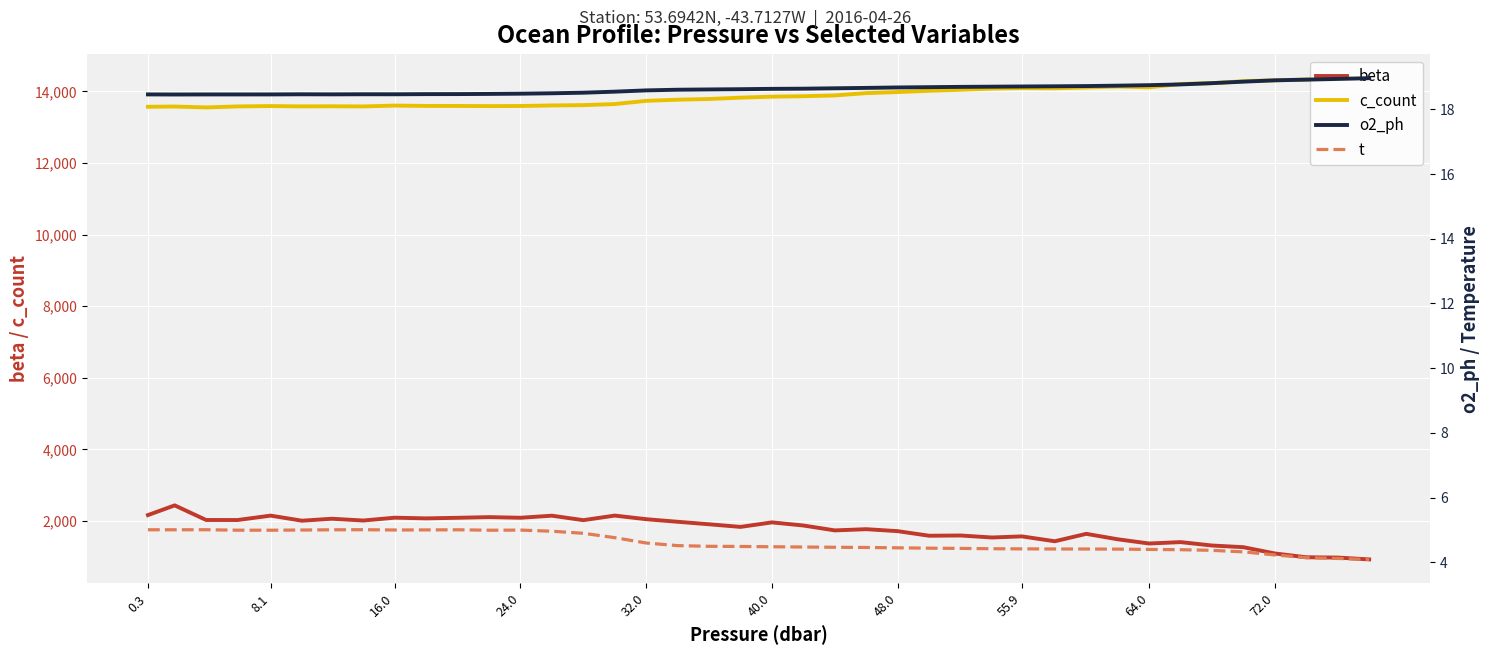

What is the difference between the maximum and minimum values in the o2_ph series?

0.5